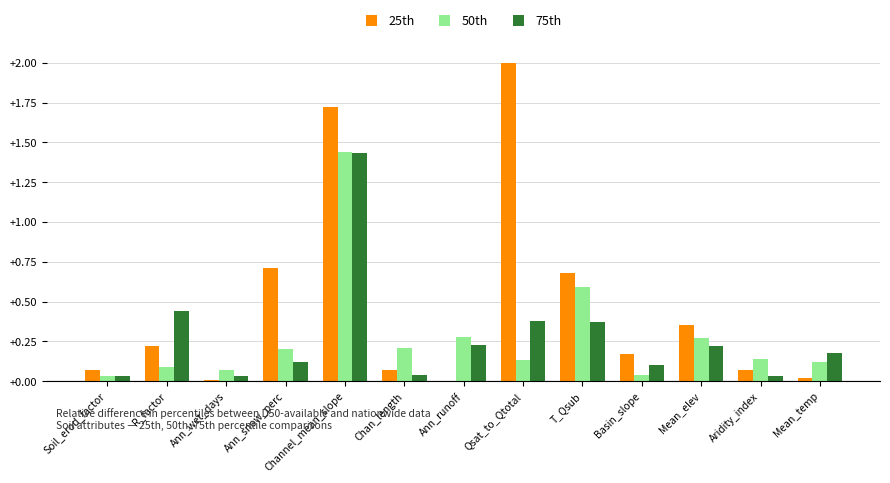

Which series has the largest total across all categories?

25th